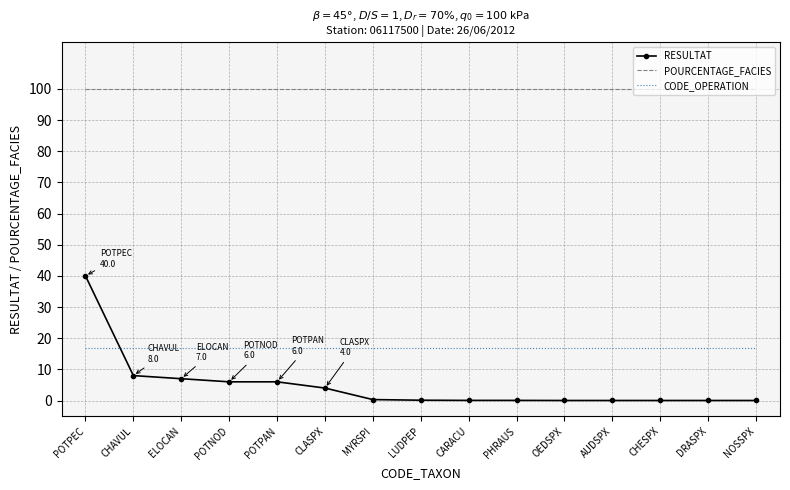

At which category is the sum across all series the highest?

POTPEC